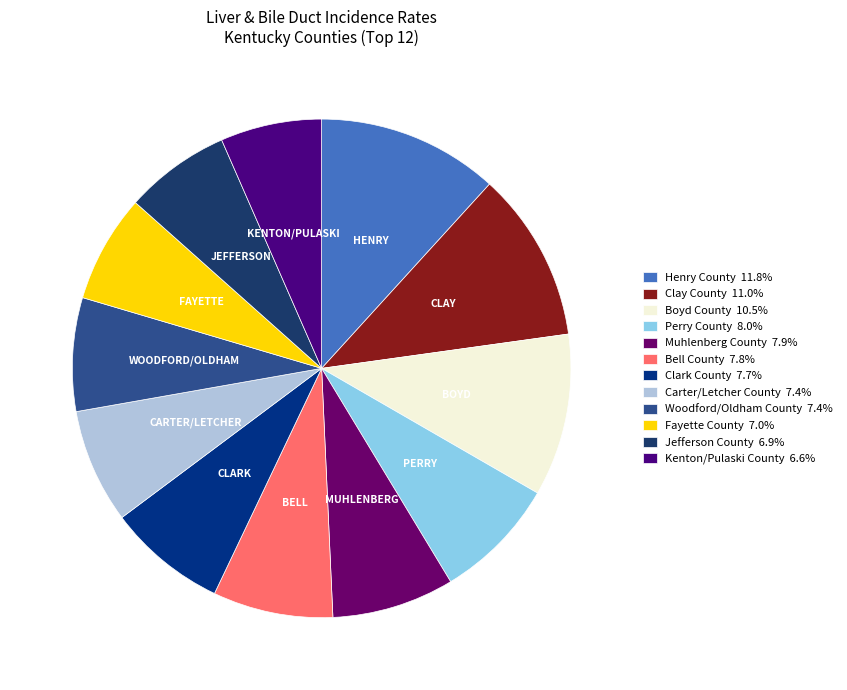

To the nearest percent, what is the combined percentage of Fayette County and Carter/Letcher County?

14%